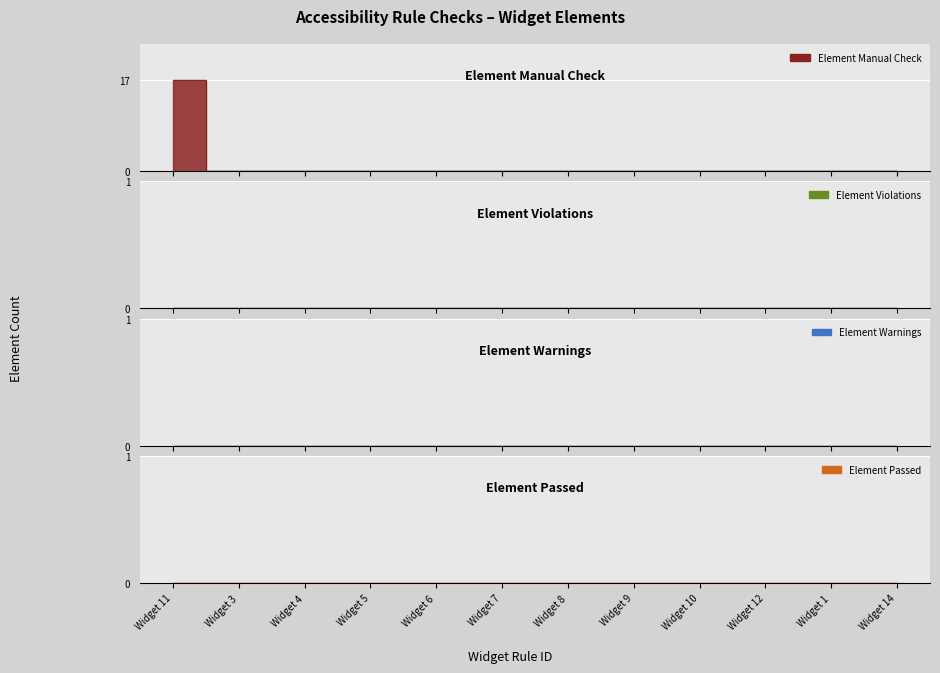

What is the label of the 7th point from the left?

Widget 8